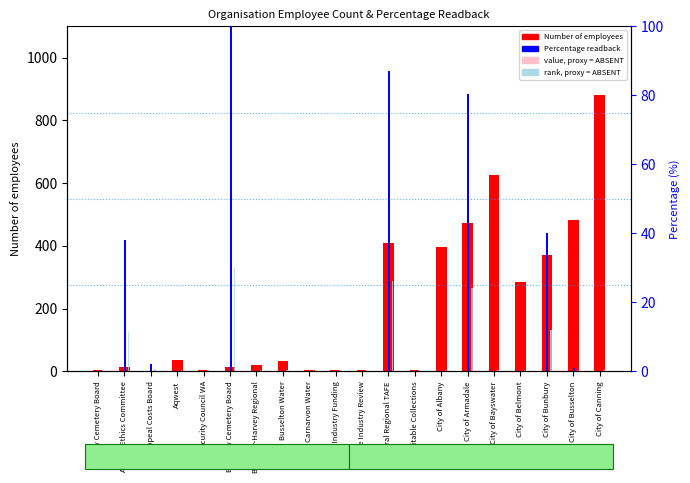

At which label is Number of employees closest to 441?

Central Regional TAFE